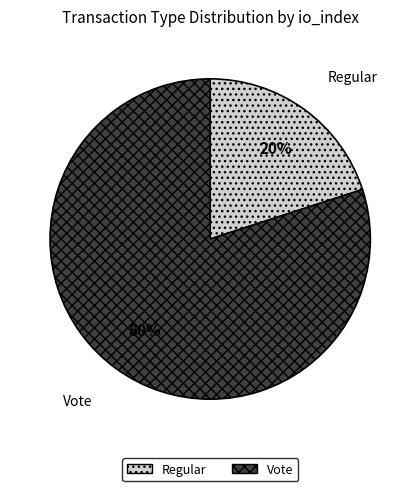

To the nearest percent, what is the difference between the largest and smallest slice percentages?

60%